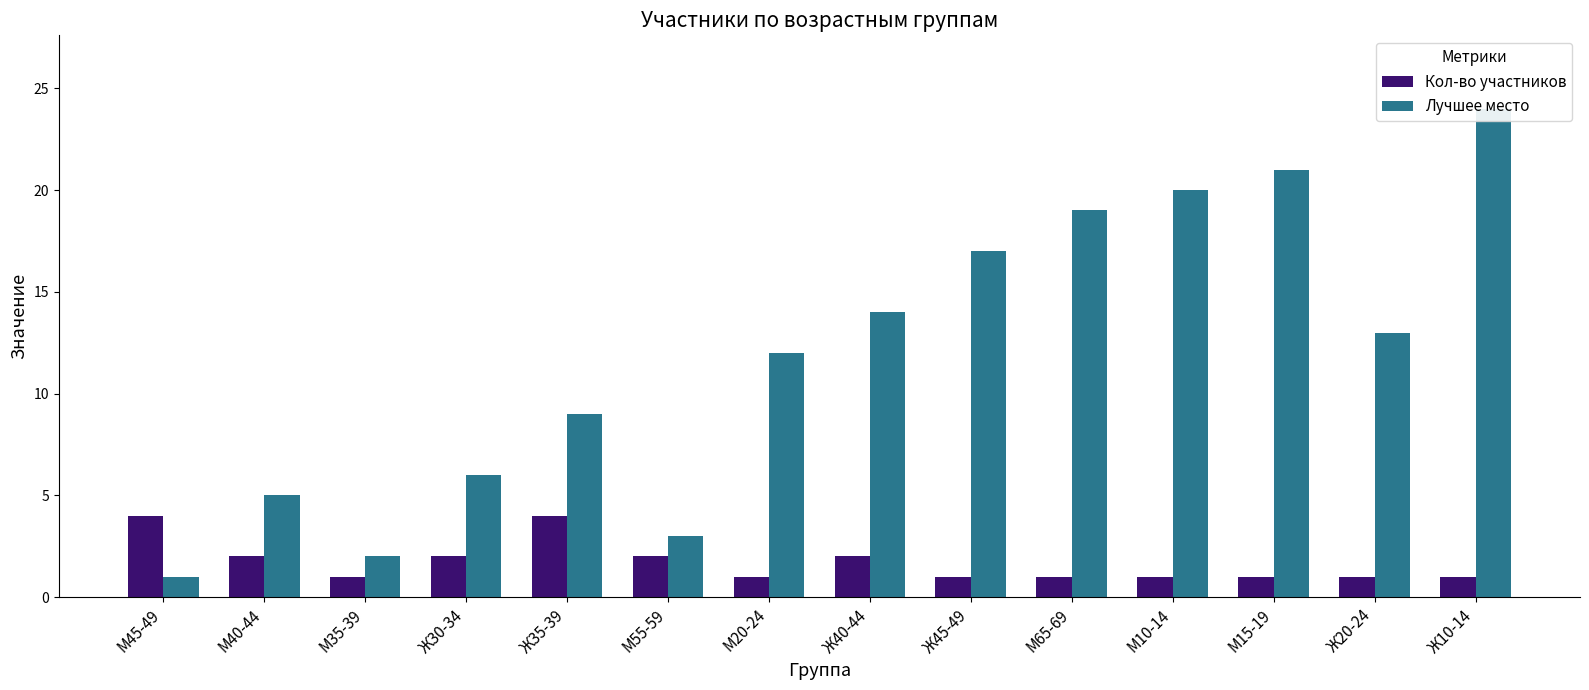

What is the label of the 12th bar from the right?

М35-39